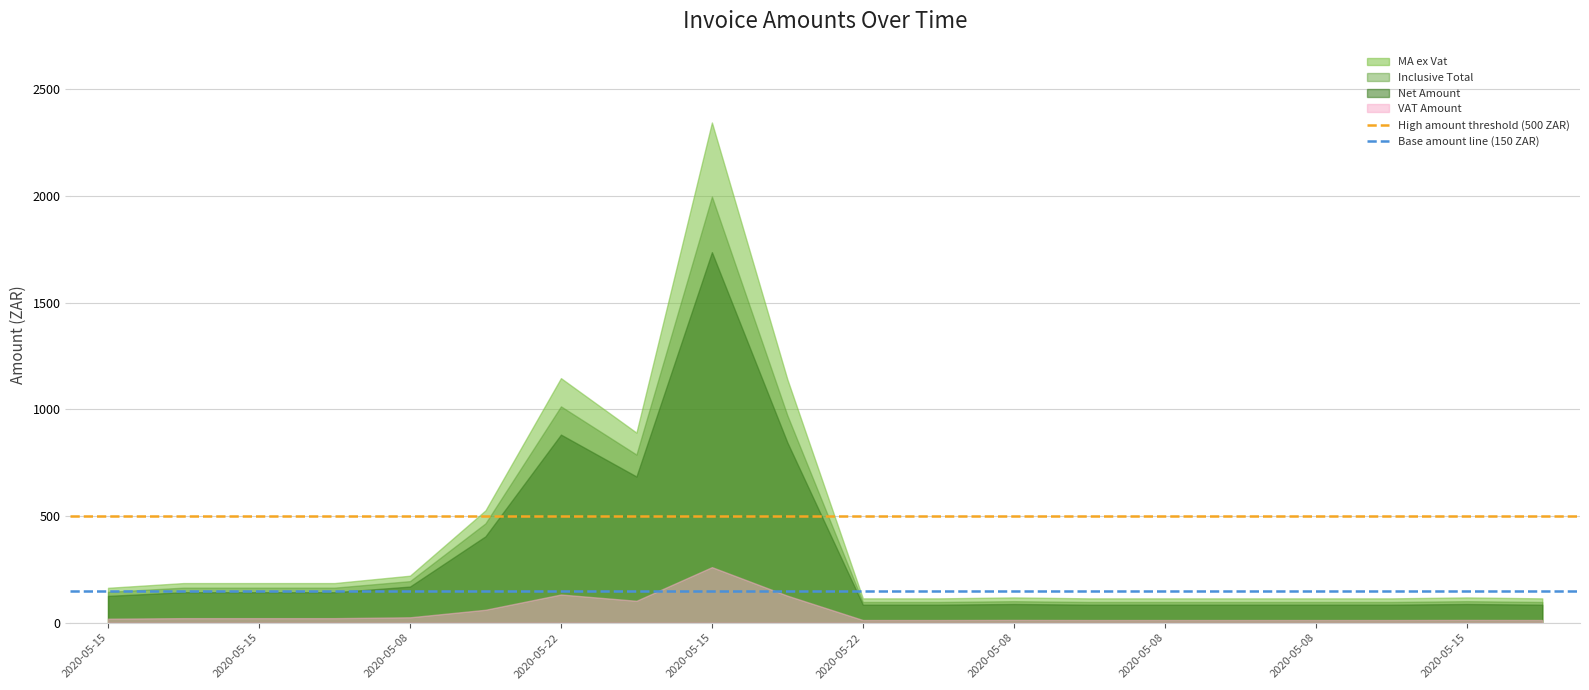

What is the approximate value of Base amount line (150 ZAR) at 2020-05-15?

150